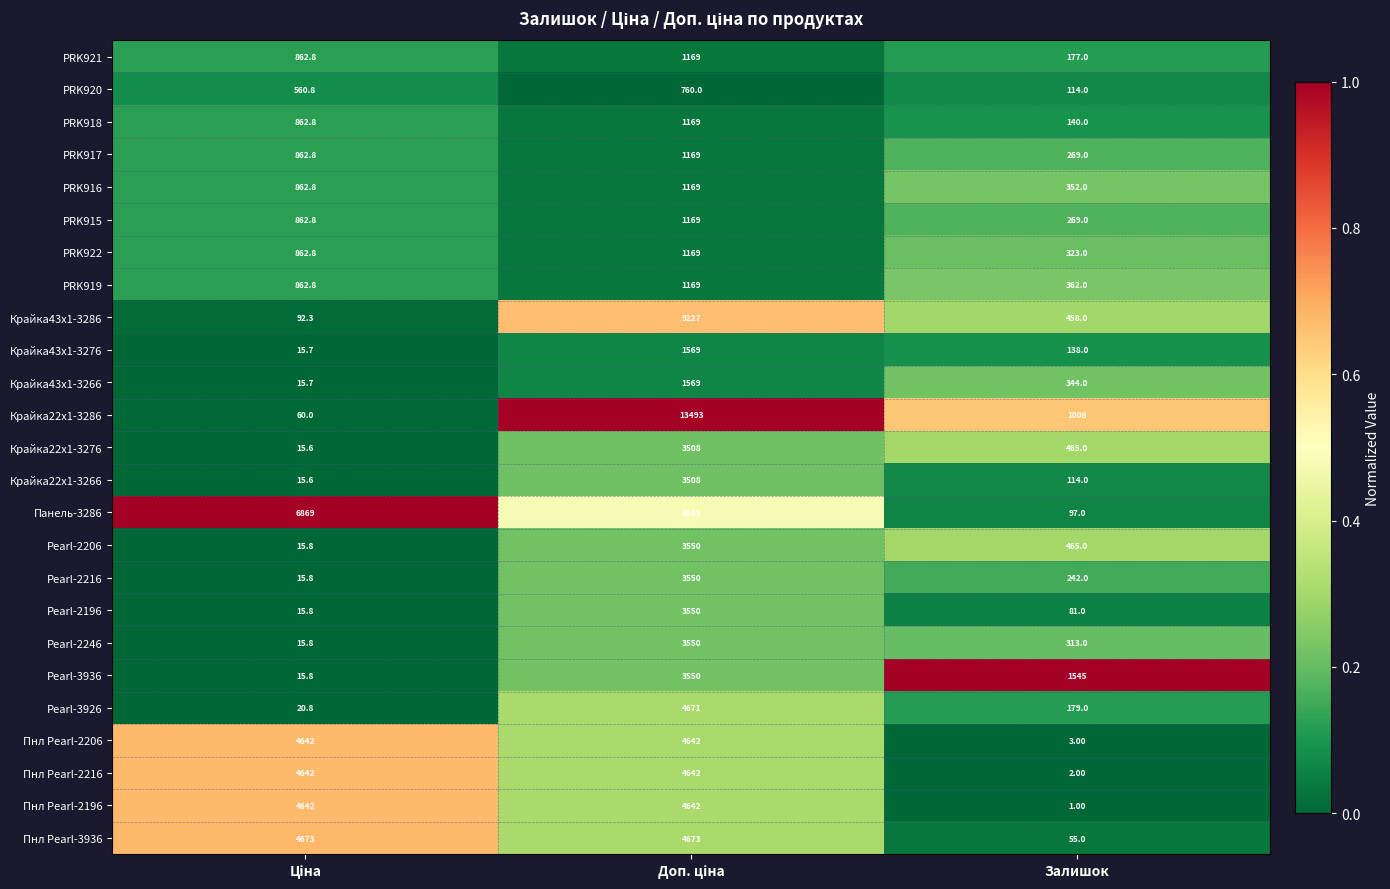

Which series has the widest spread of values?

Крайка22x1-3286